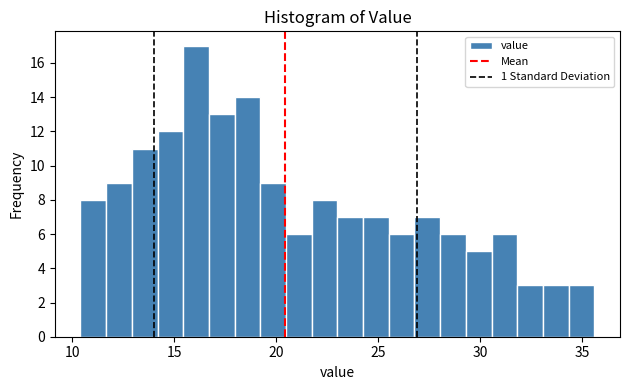

Around what value on the x-axis is the tallest bar? Give the approximate position of its centre, as read against the axis.

16.0